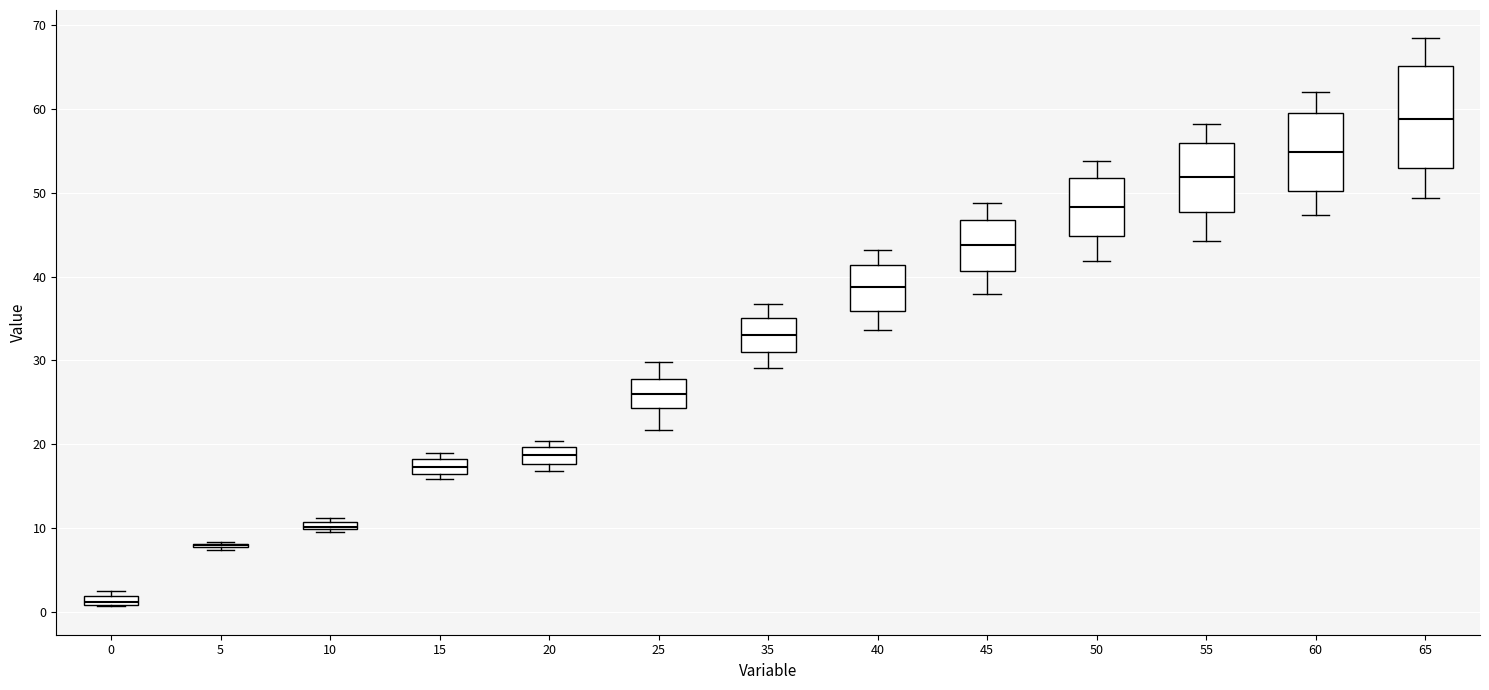

Which box is the tallest, from its lower edge to its upper edge?

65